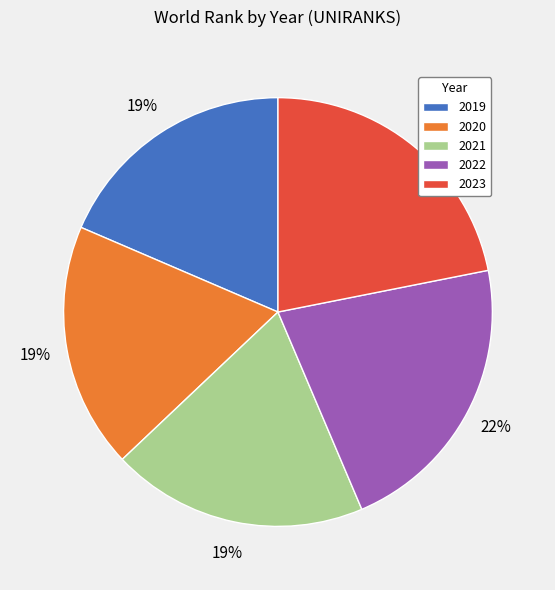

To the nearest percent, what percentage of the pie is 2022?

22%